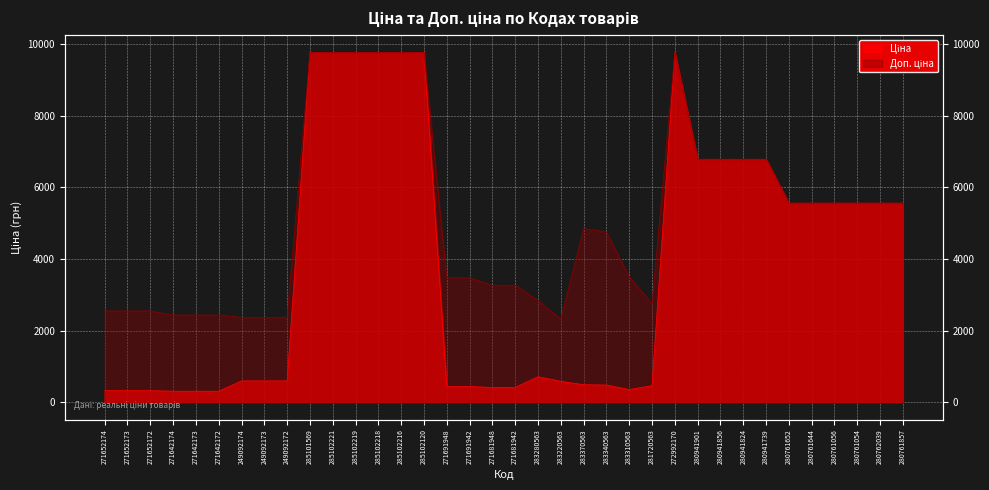

At which category does Доп. ціна reach its first local peak?

283370563